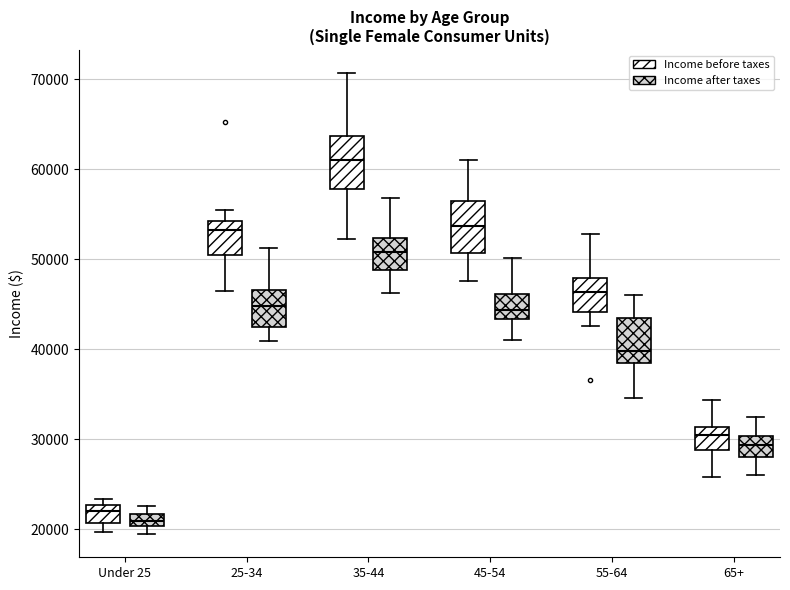

Where does the upper whisker of the box for 45-54 (Income before taxes) end on the y-axis? The values are not printed on the chart, so give them approximately, as read against the axis.

61000